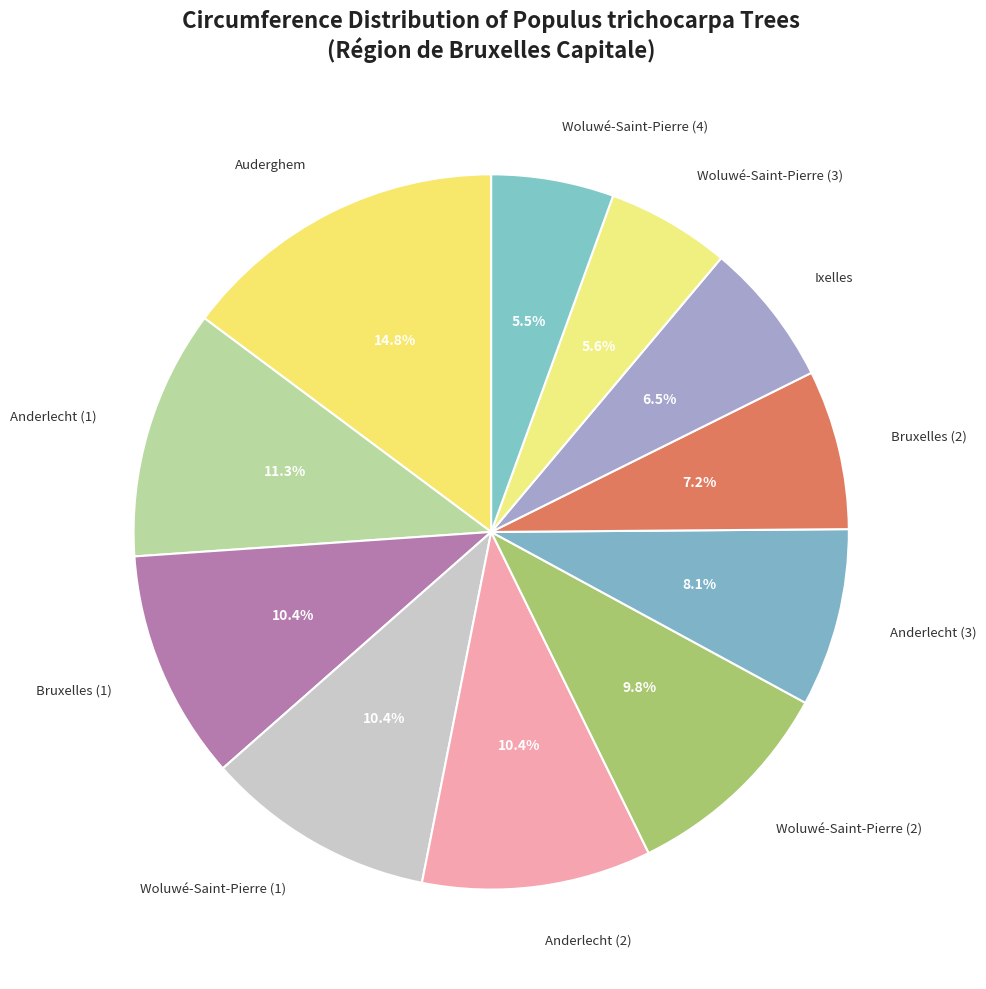

How many segments does this pie chart have?

11